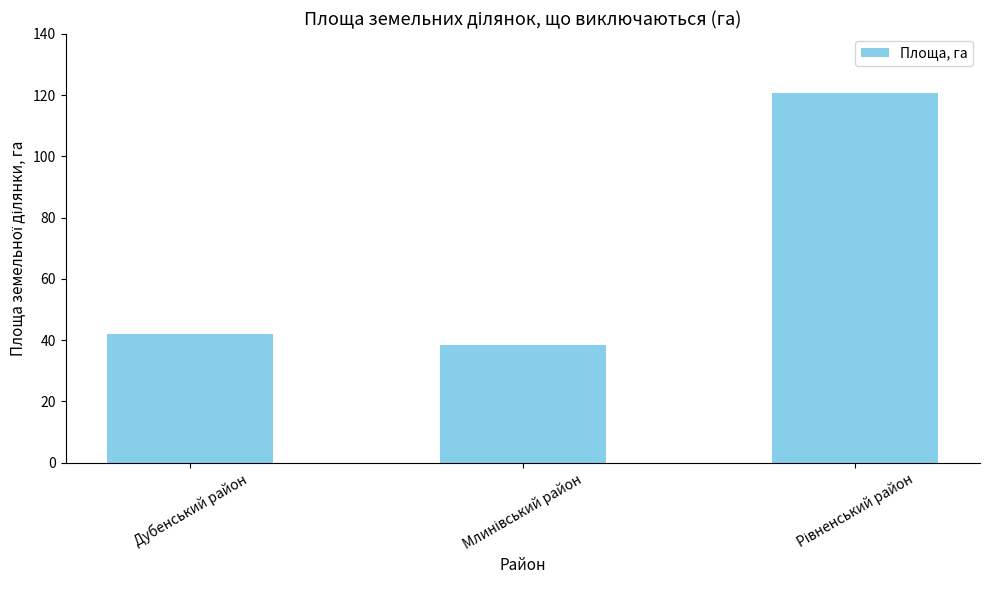

What is the label of the 3rd bar from the right?

Дубенський район